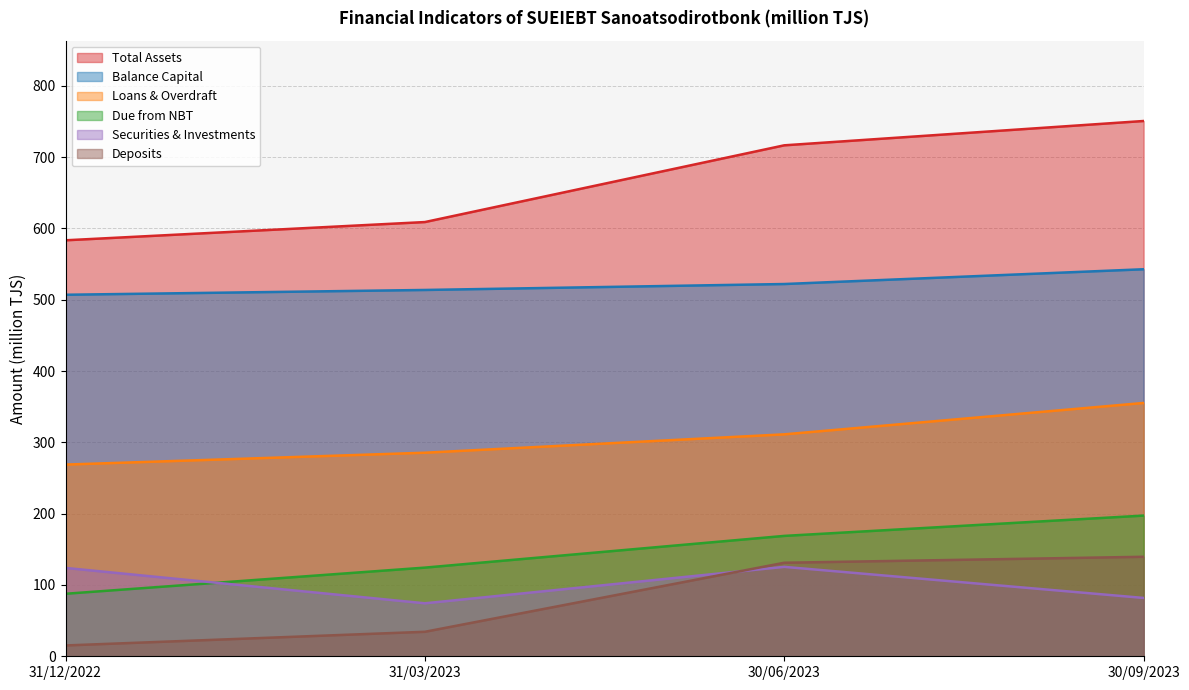

The Securities & Investments series shows 66.2 at 31/12/2022. True or false?

False